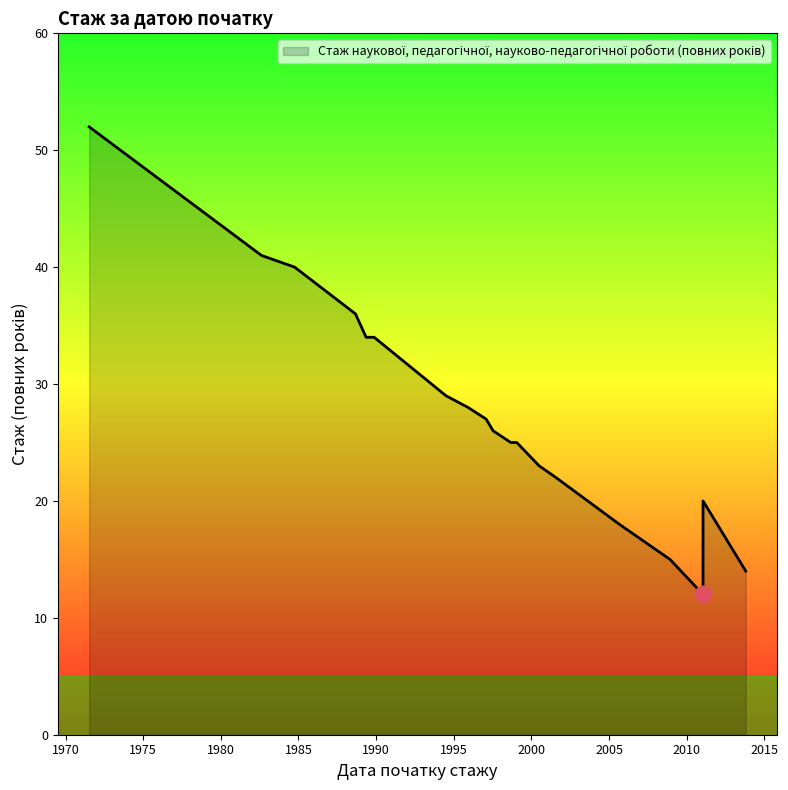

What is the sum of the values at 2011-01-20 and 1994-07-01?

49